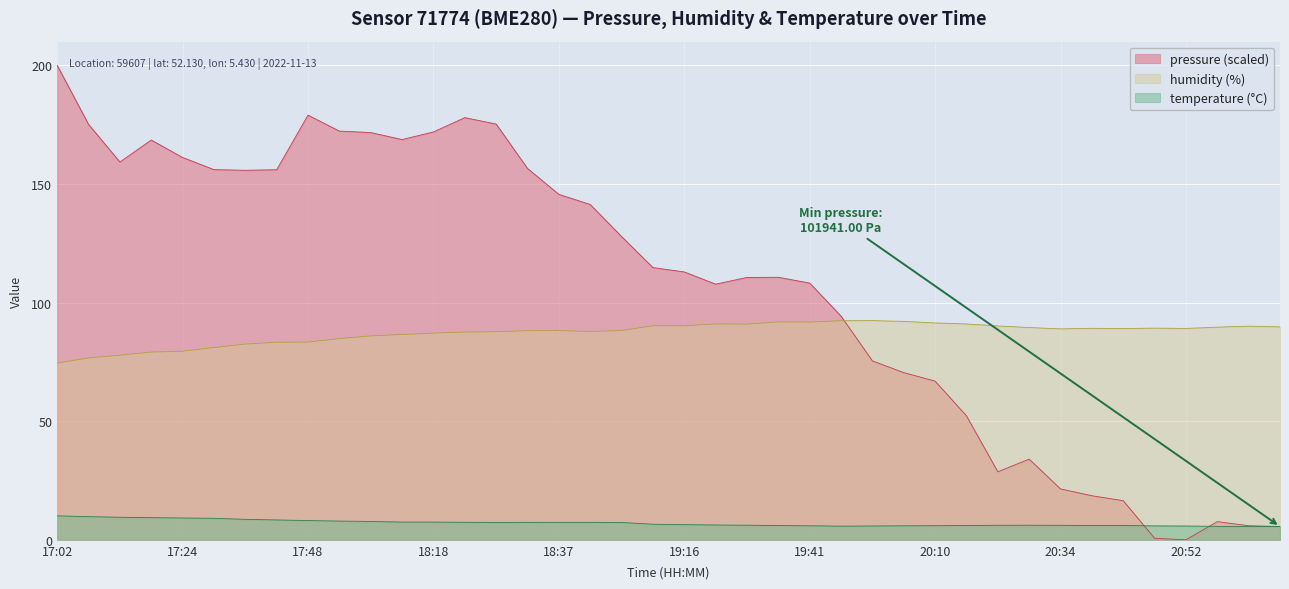

What is the value of the pressure_scaled point at the 10th from the left?

172.3